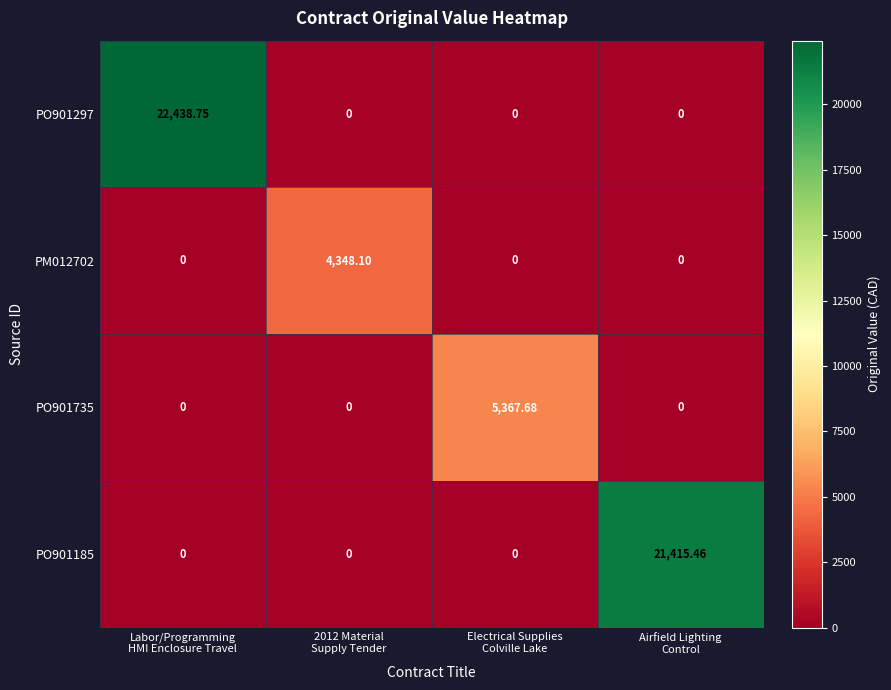

How many series are shown in this chart?

4